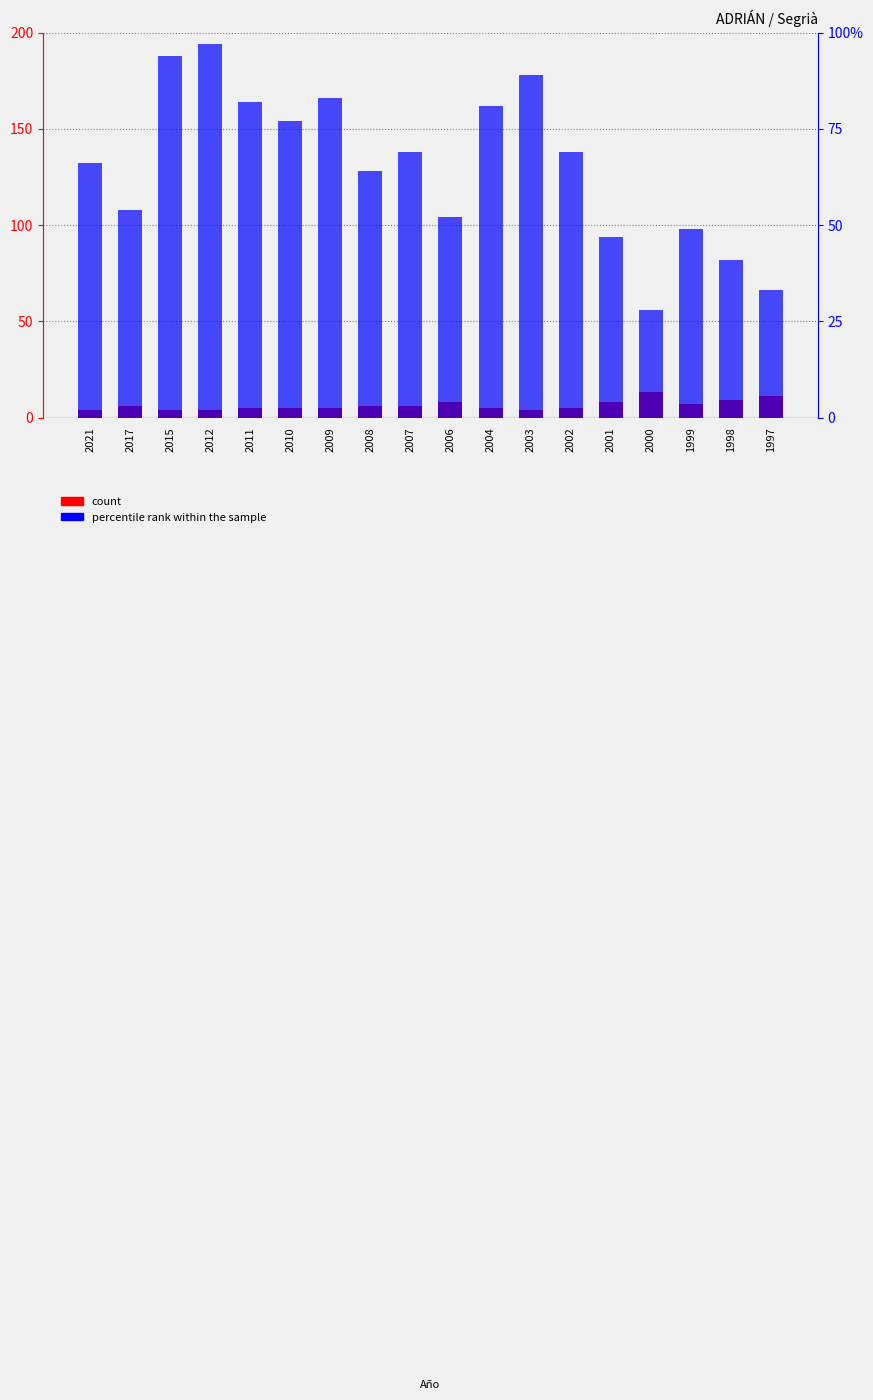

Are the bars horizontal?

No